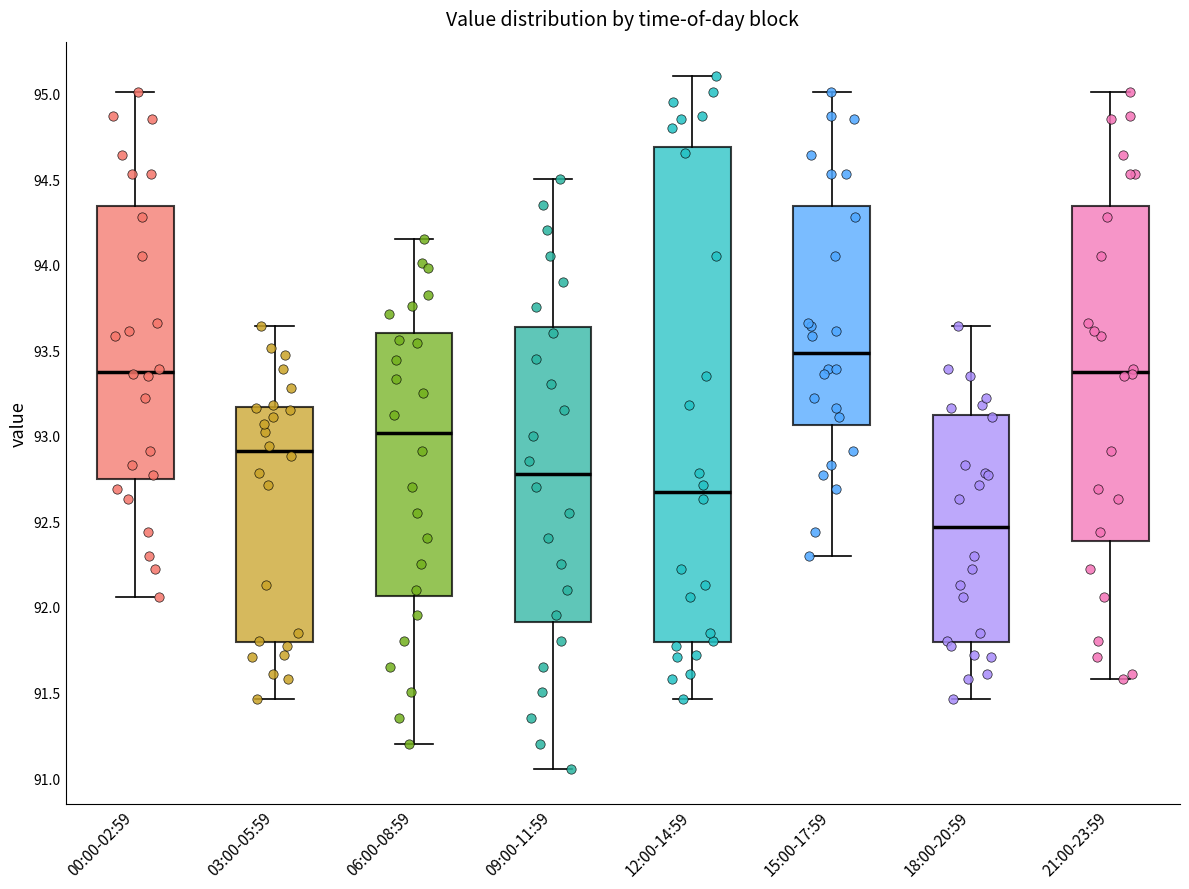

Which box is the tallest, from its lower edge to its upper edge?

12:00-14:59